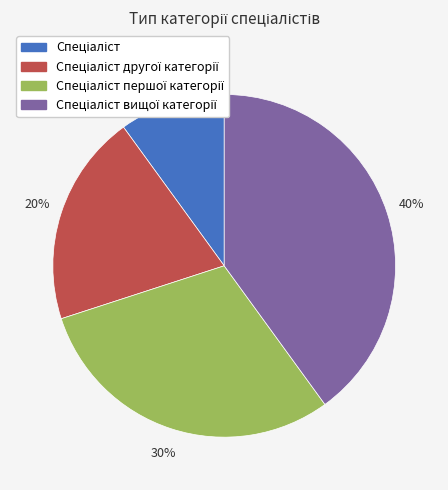

Is there any slice that represents more than half of the pie?

No